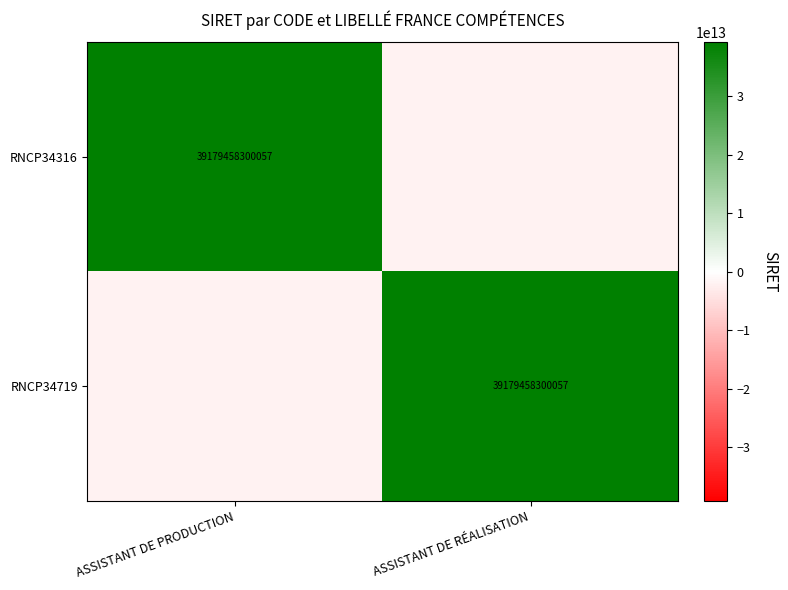

Which series has the largest total across all categories?

RNCP34316